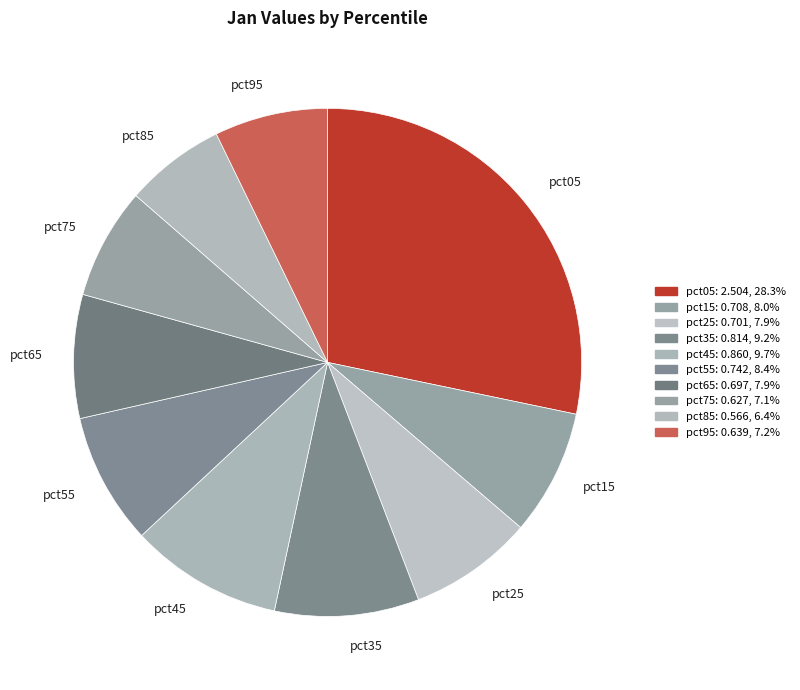

Which has a higher value, pct65 or pct35?

pct35